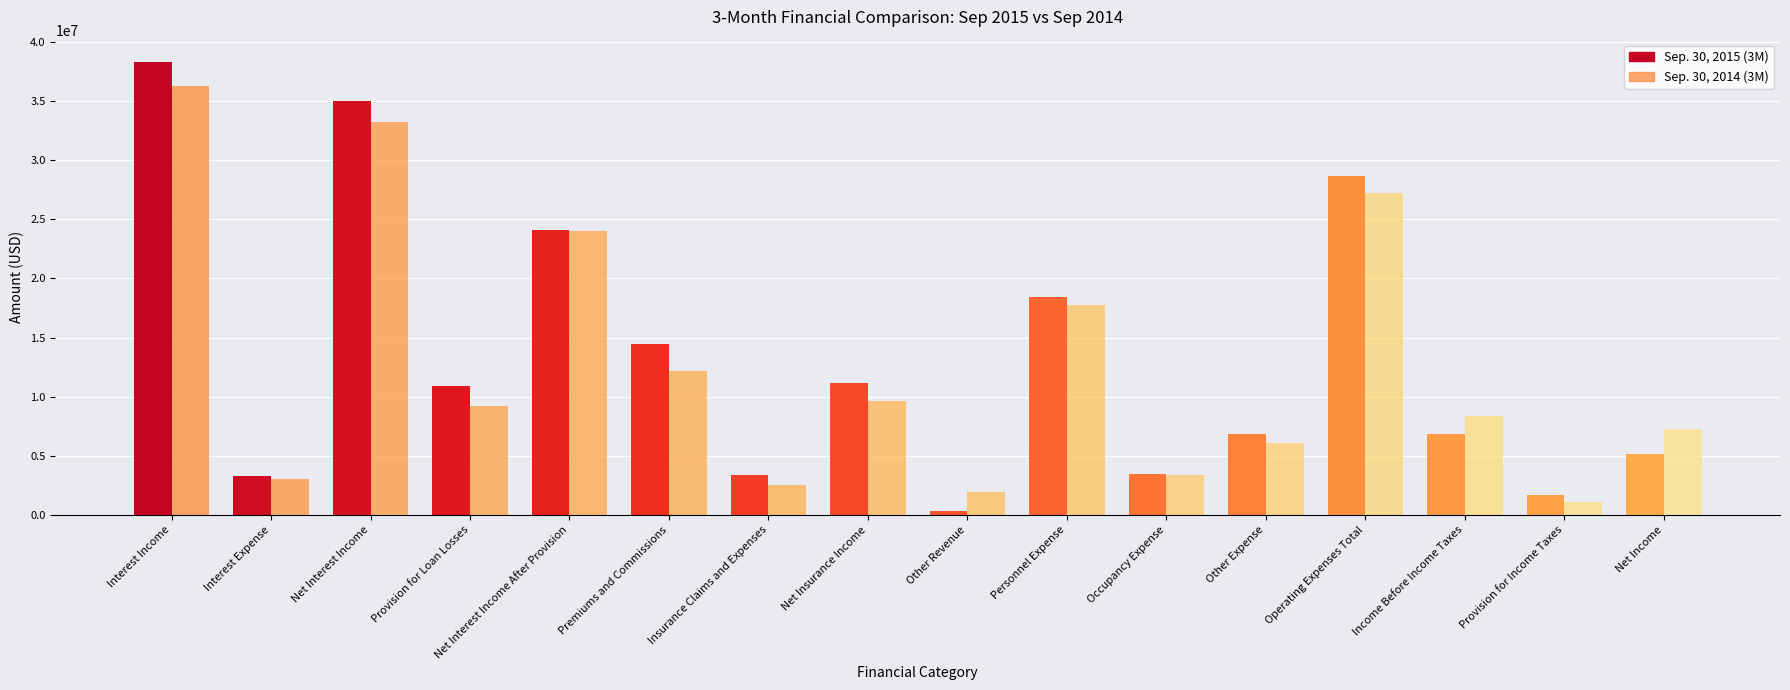

What is the total value across all series at Premiums and Commissions?

26632006